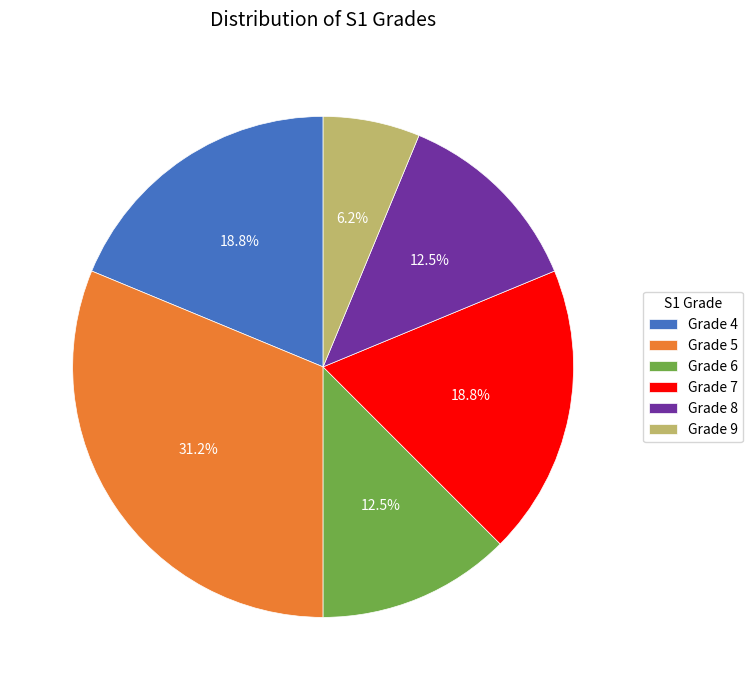

What percentage is NOT represented by Grade 6?

87.5%